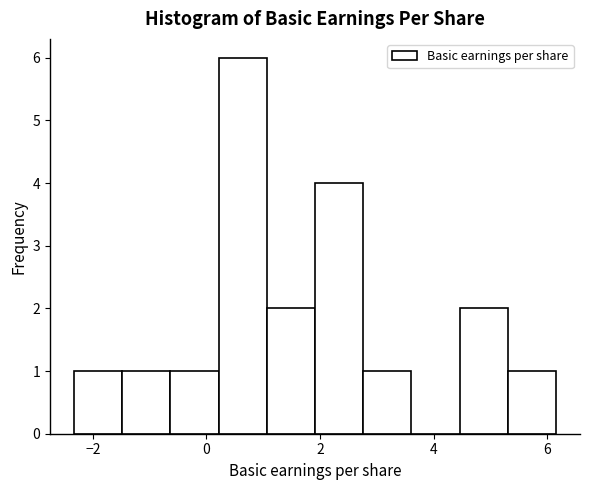

Reading left to right, transcribe this chart: for each bar, give the range it covers on the x-axis and its height. Neither the bar edges nor the heights are printed on the chart, so give them approximately, as read against the axes.

-2.4 to -1.4: 1
-1.4 to -0.6: 1
-0.6 to 0.2: 1
0.2 to 1.0: 6
1.0 to 2.0: 2
2.0 to 2.8: 4
2.8 to 3.6: 1
3.6 to 4.4: 0
4.4 to 5.4: 2
5.4 to 6.2: 1